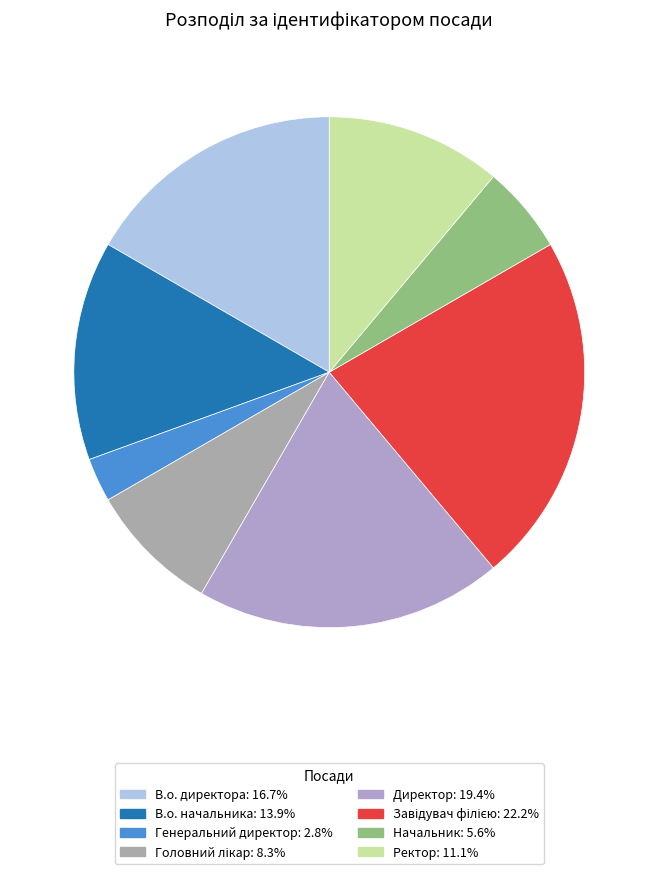

What is the total percentage of Начальник and Завідувач філією?

27.8%